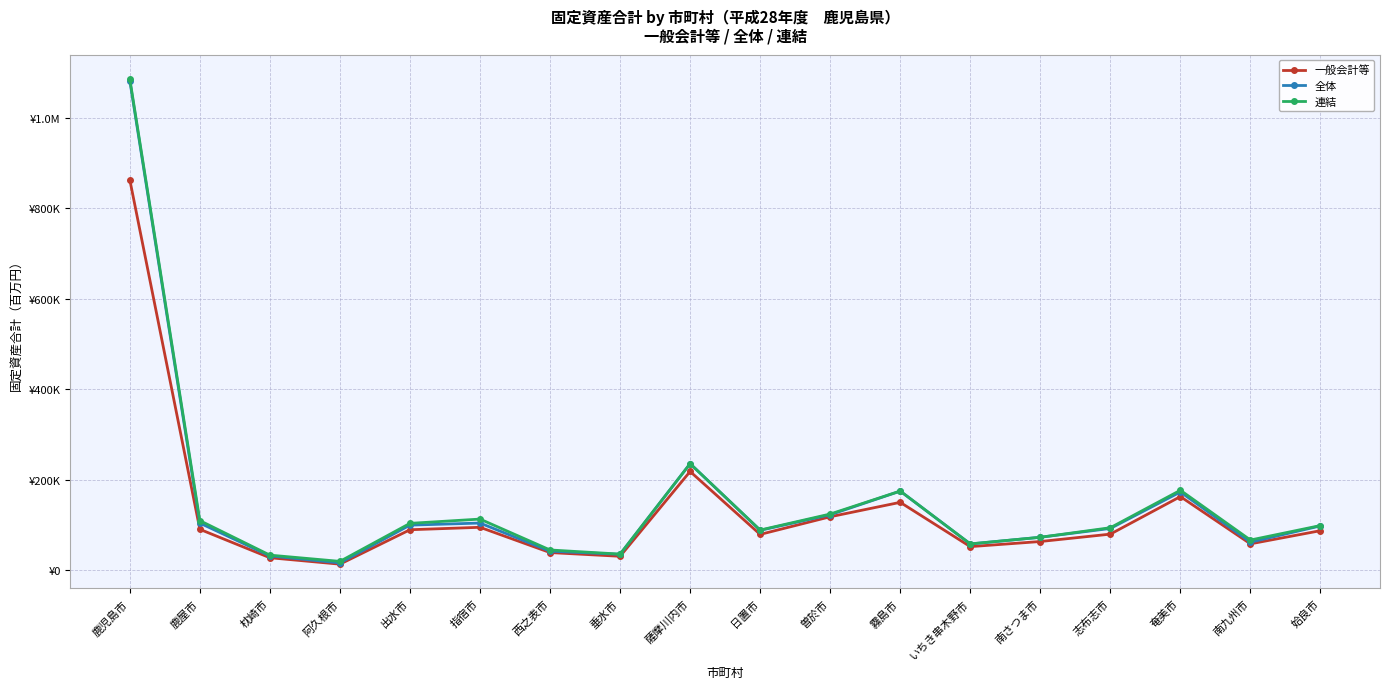

Is this an area chart (filled region under the line)?

No